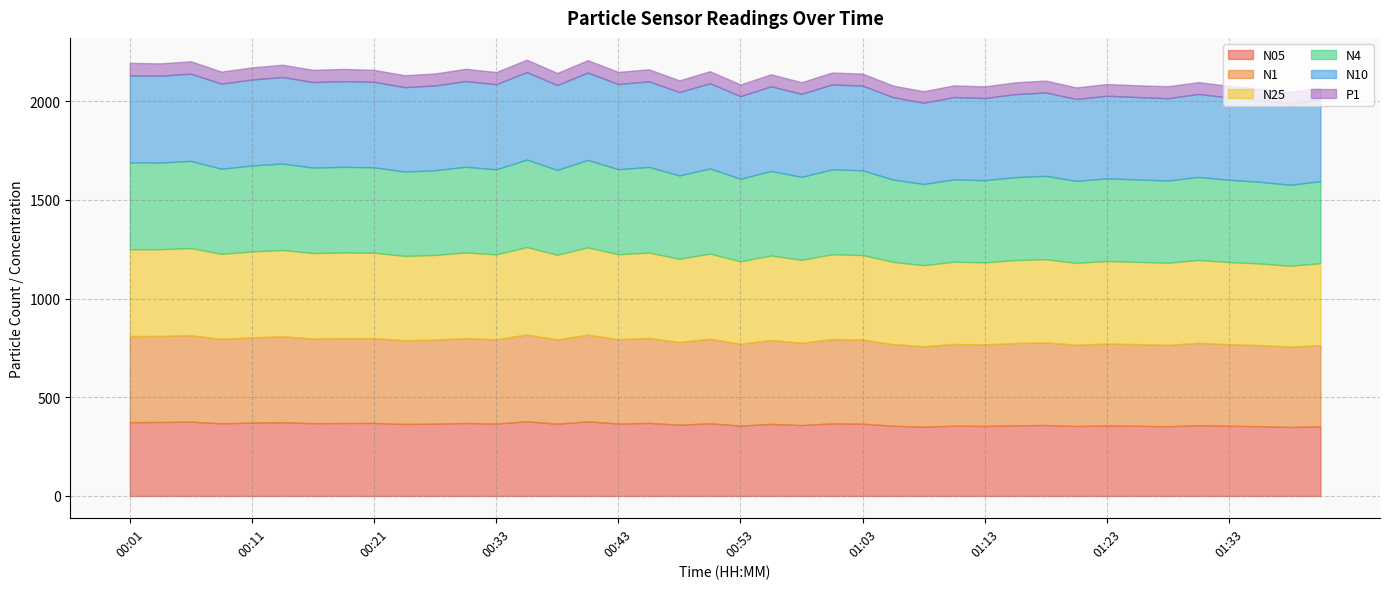

Is the value of N25 at 00:51 greater than the value of N10 at 01:03?

Yes